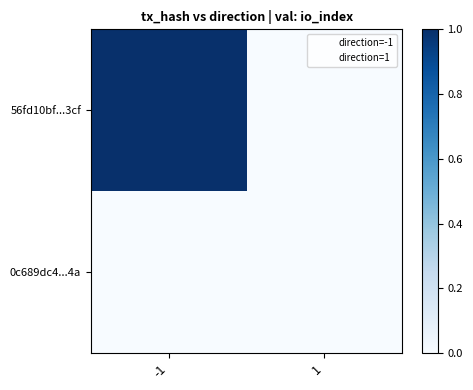

Which series has the largest total across all categories?

56fd10bf...3cf